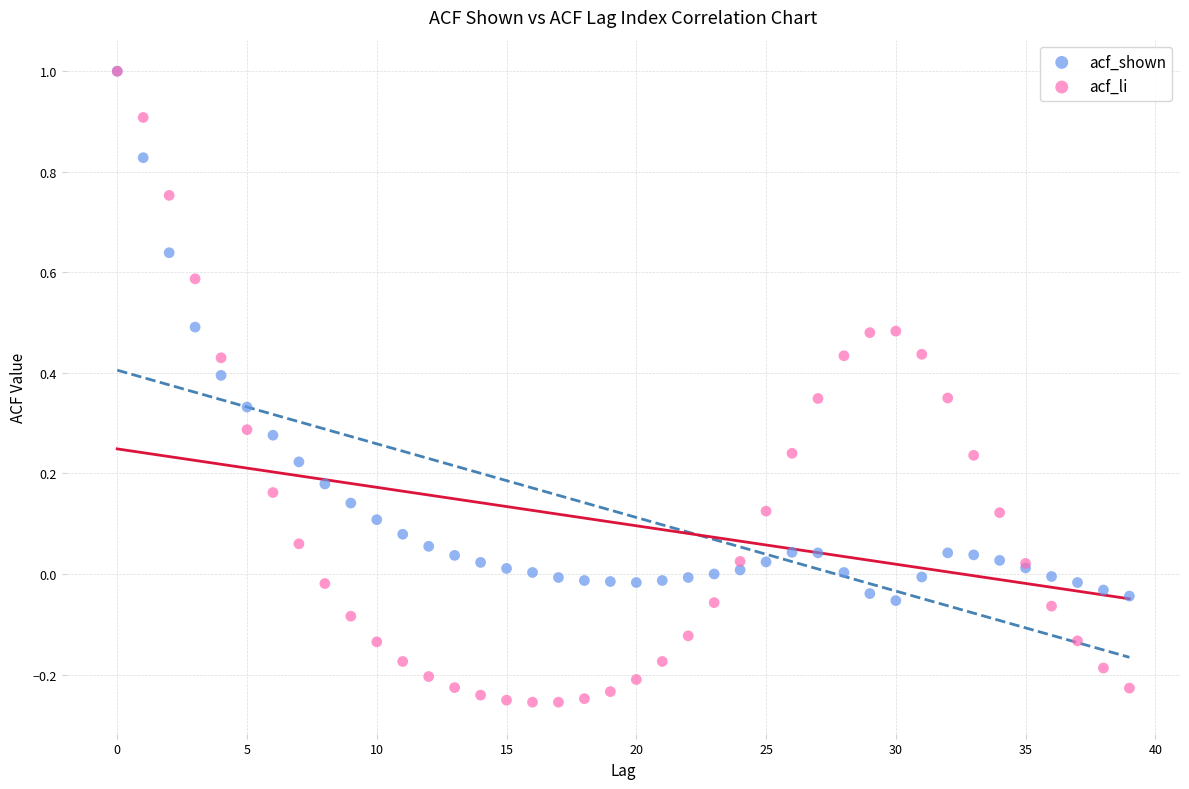

What are all the series names shown in the legend?

acf_shown, acf_li